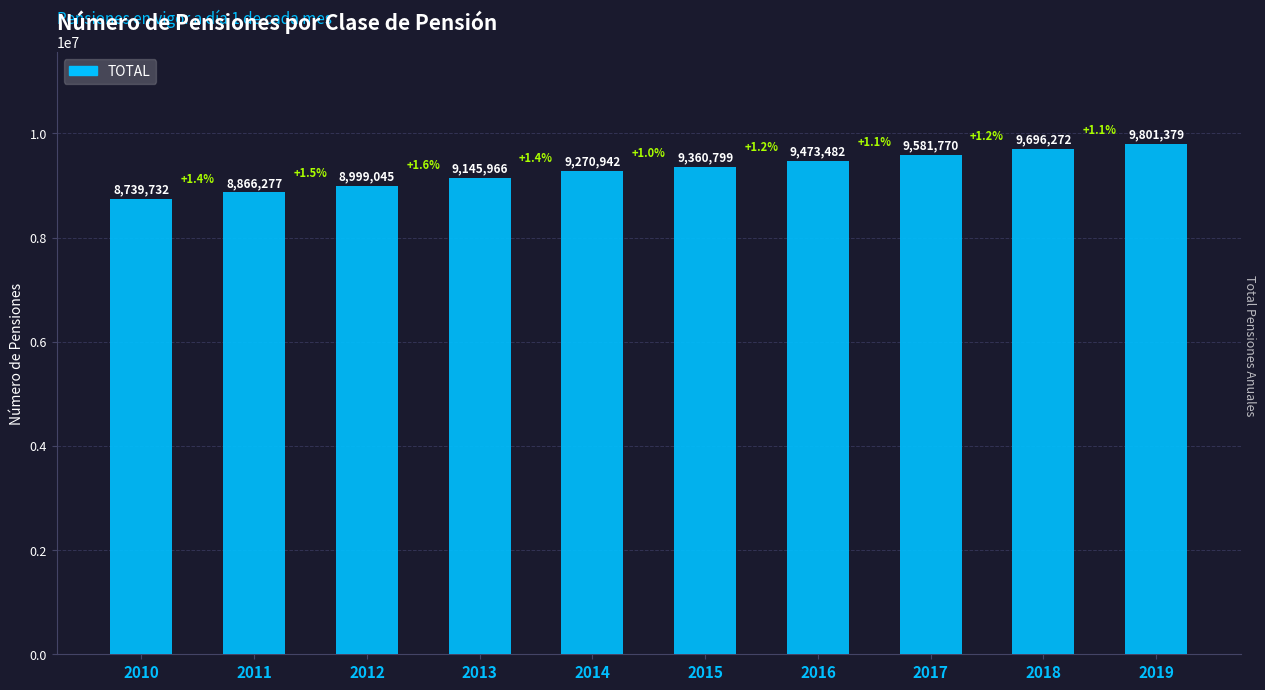

What is the value of the 5th bar from the left?

9270942